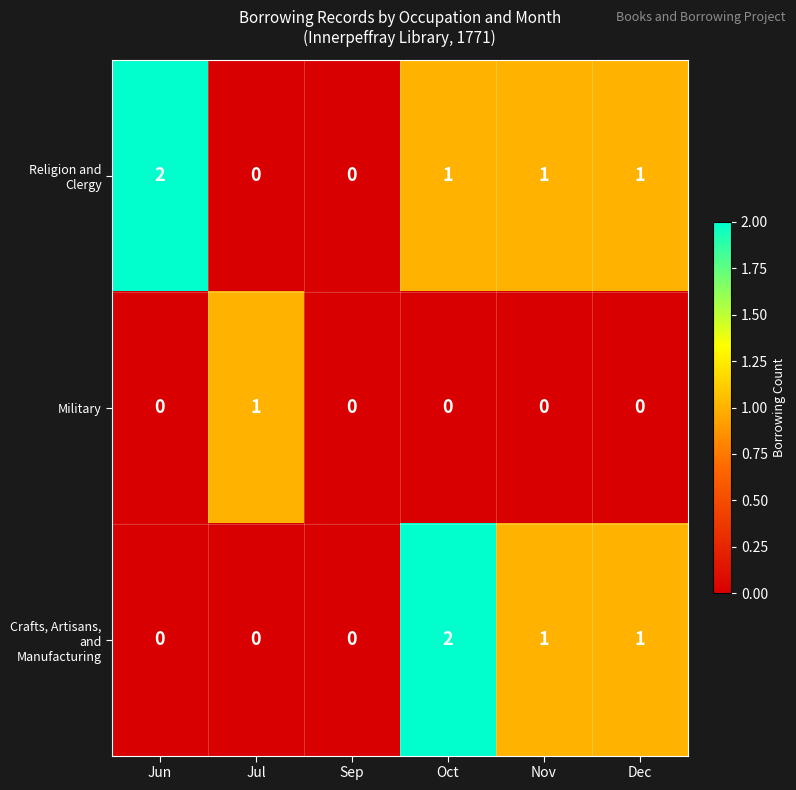

At which label does Military reach its peak?

Jul